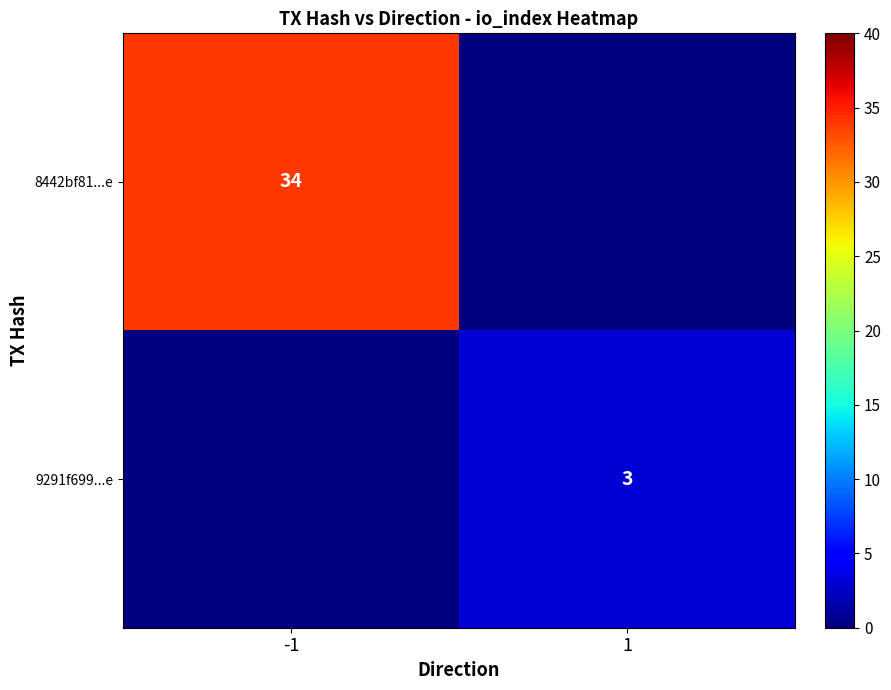

Which label corresponds to the smallest value in the chart?

1